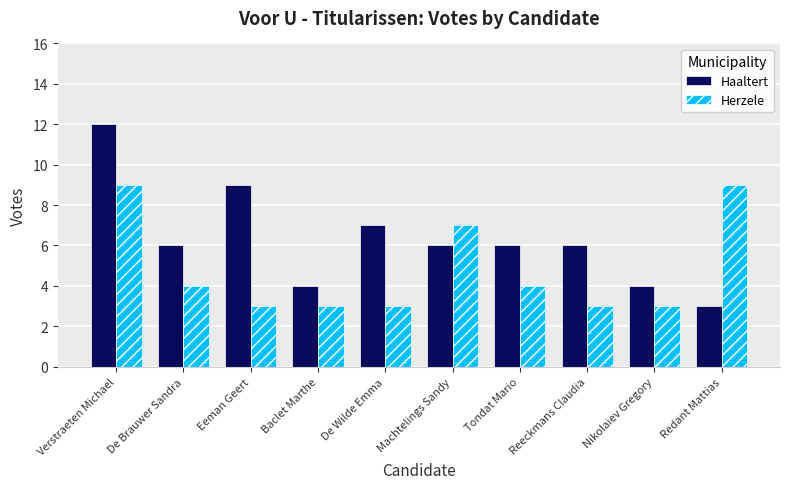

Which series changed the most between Verstraeten Michael and Redant Mattias?

Haaltert